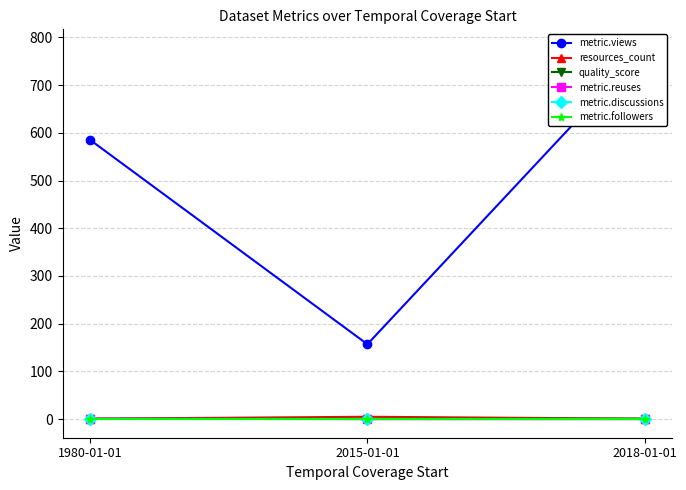

Reading left to right, extract all data points from this chart.

metric.views: 1980-01-01=585.0	2015-01-01=157.0	2018-01-01=778.0
resources_count: 1980-01-01=1.0	2015-01-01=5.0	2018-01-01=1.0
quality_score: 1980-01-01=0.9	2015-01-01=1.0	2018-01-01=1.0
metric.reuses: 1980-01-01=1.0	2015-01-01=0.0	2018-01-01=0.0
metric.discussions: 1980-01-01=0.0	2015-01-01=0.0	2018-01-01=0.0
metric.followers: 1980-01-01=0.0	2015-01-01=0.0	2018-01-01=0.0